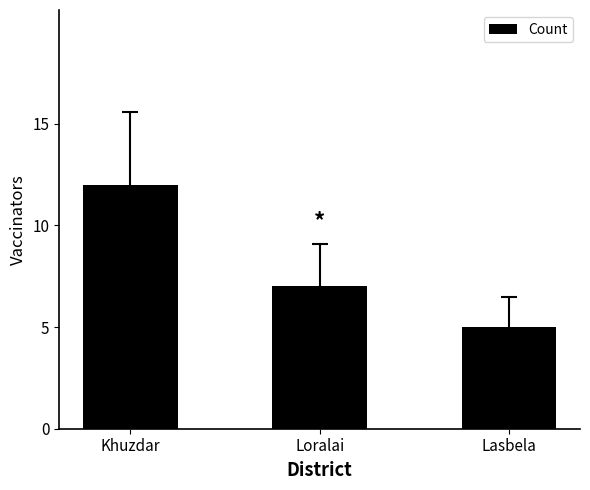

How many bars are there in total?

3